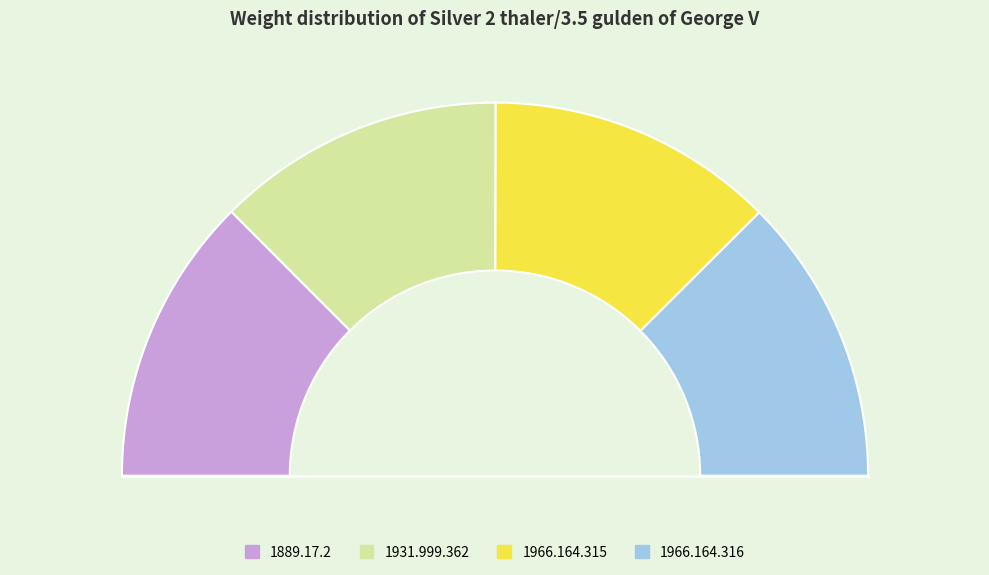

Which has a higher value, 1889.17.2 or 1931.999.362?

1931.999.362